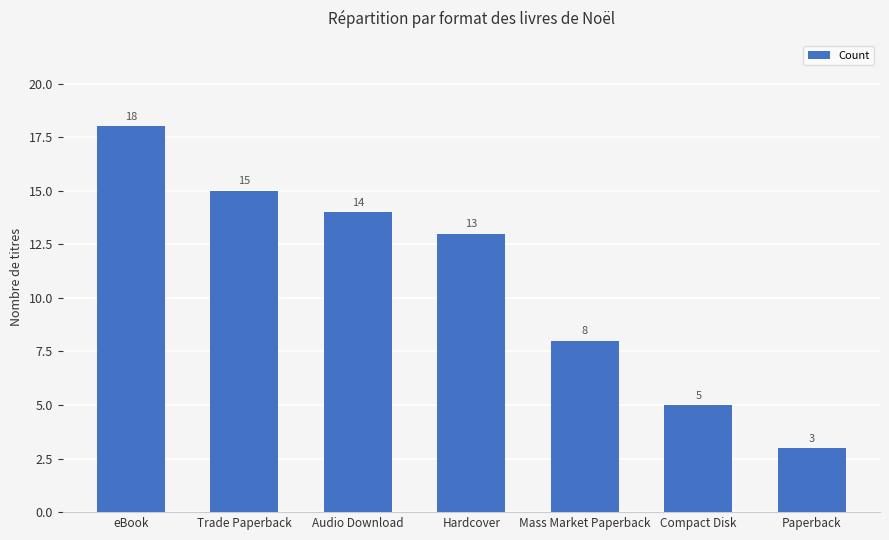

What is the maximum value shown in the chart?

18